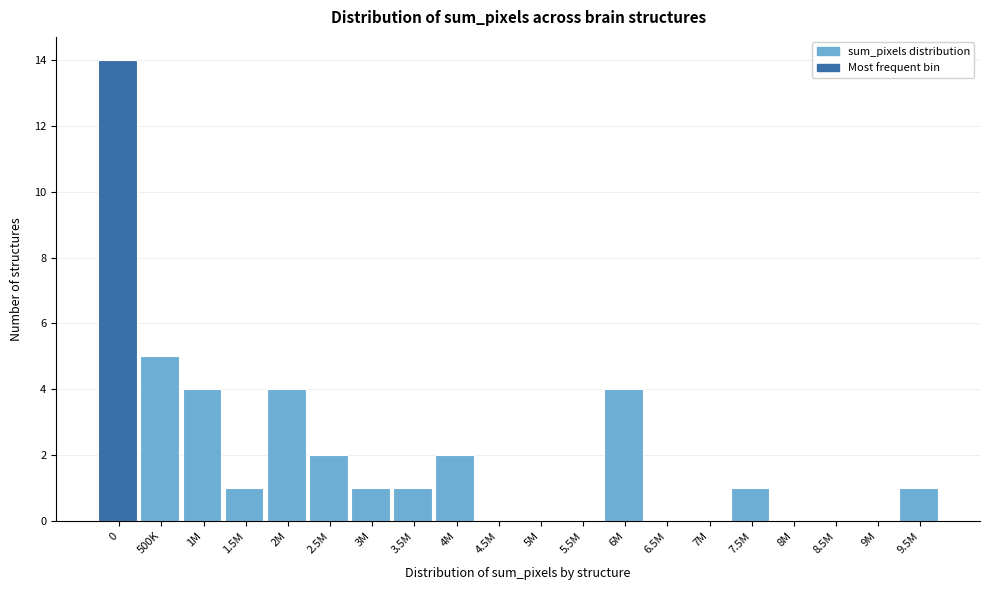

What is the sum of the values at 6M and 3M?

5